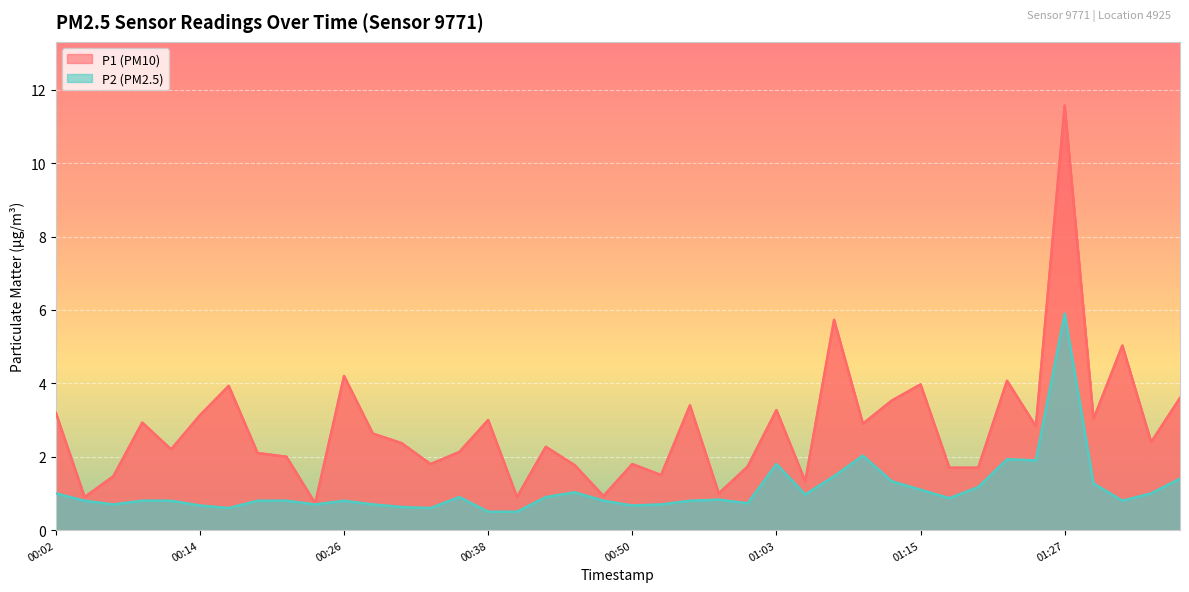

True or false: P1 and P2 cross at least once.

False